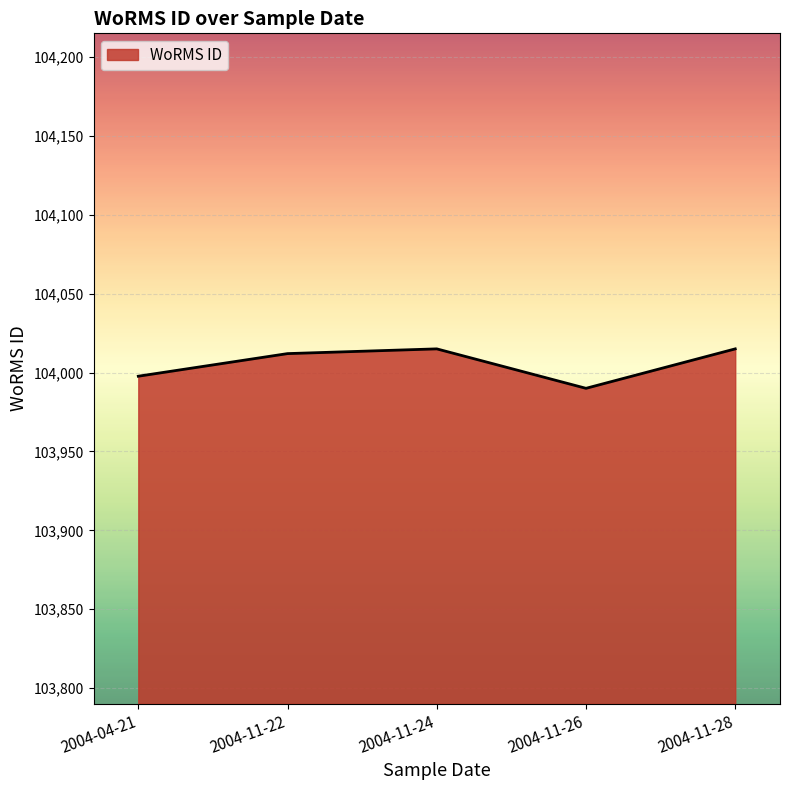

What is the difference between the second highest and second lowest values?

17.3